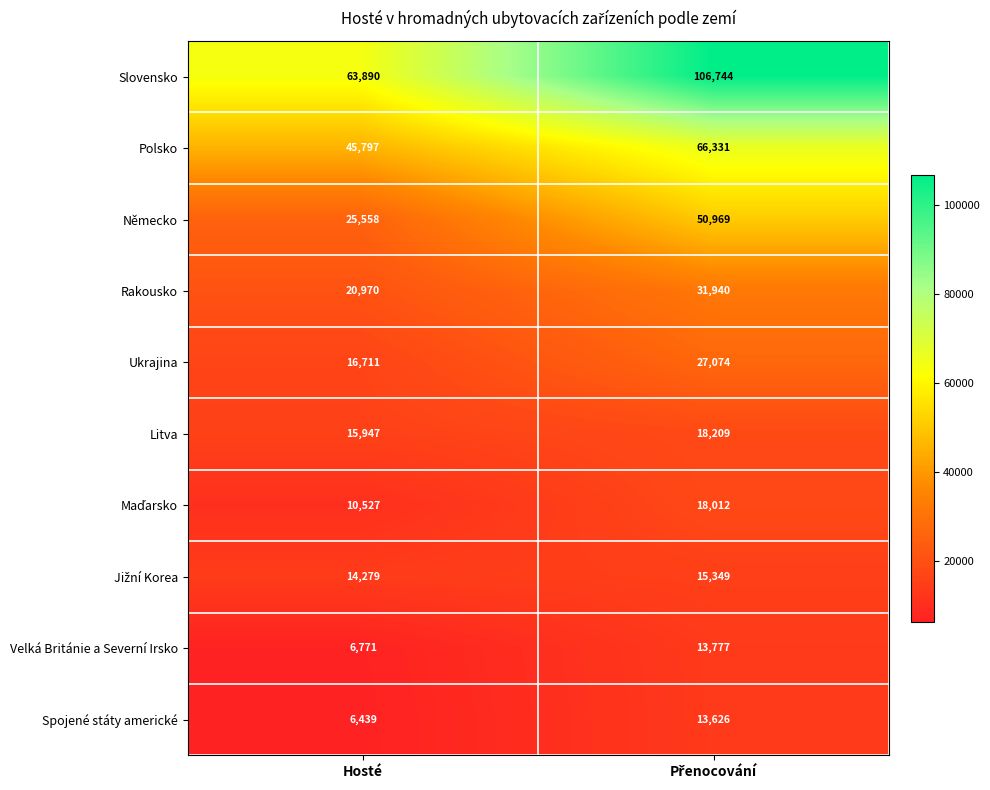

What is the average value of the Litva series?

17078